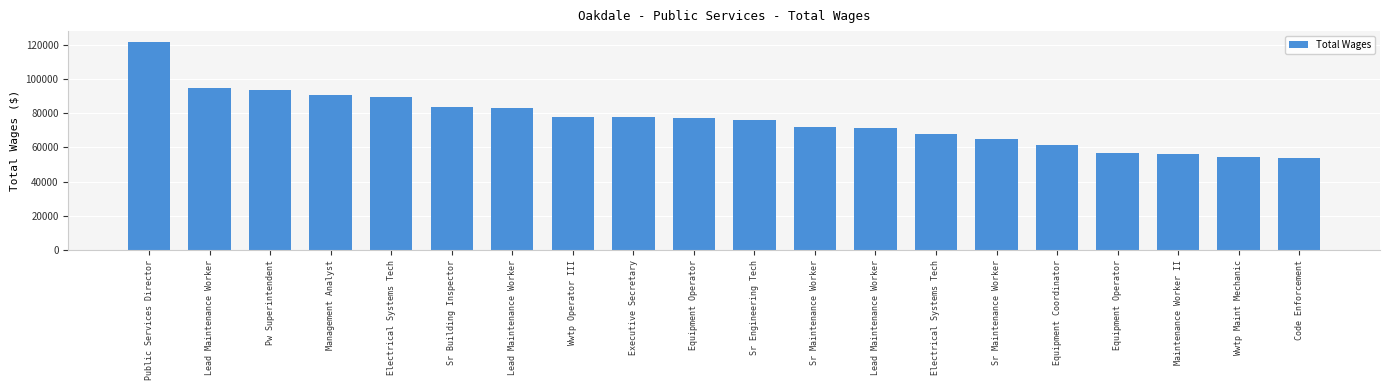

How many bars are there in total?

20